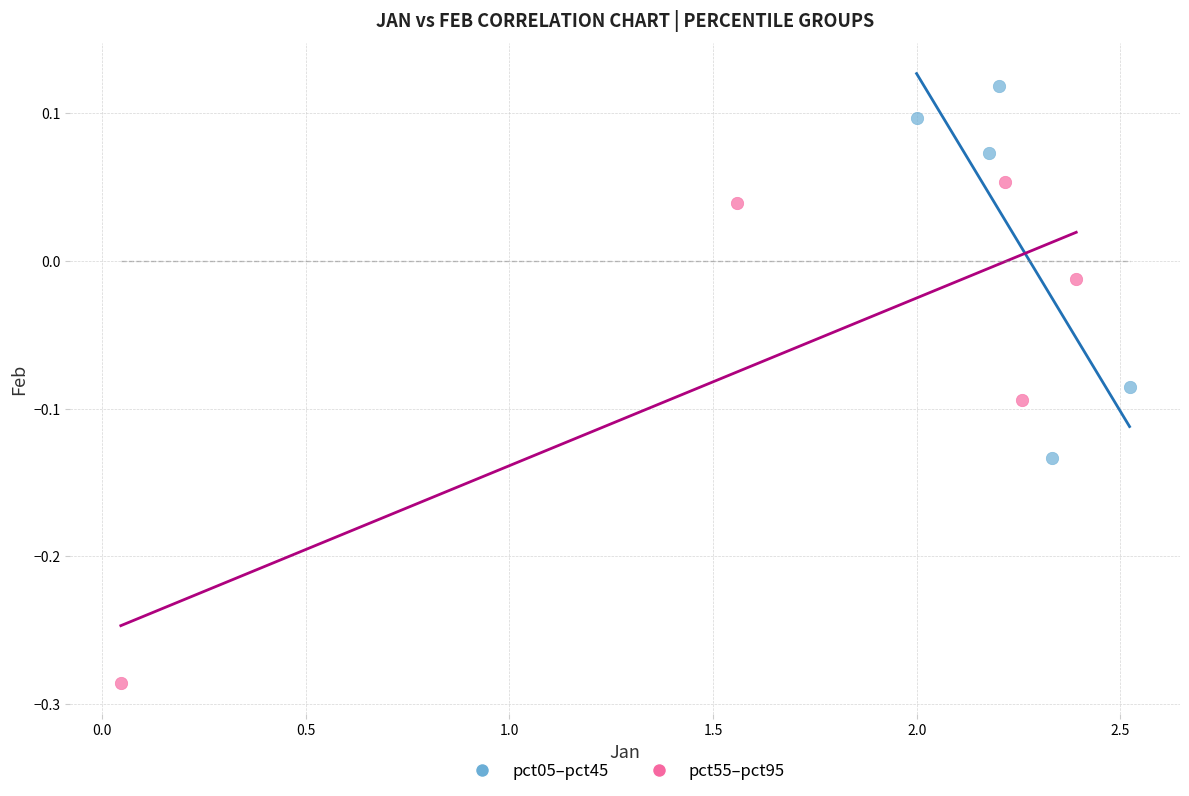

Which series reaches the maximum Y coordinate?

pct05–pct45